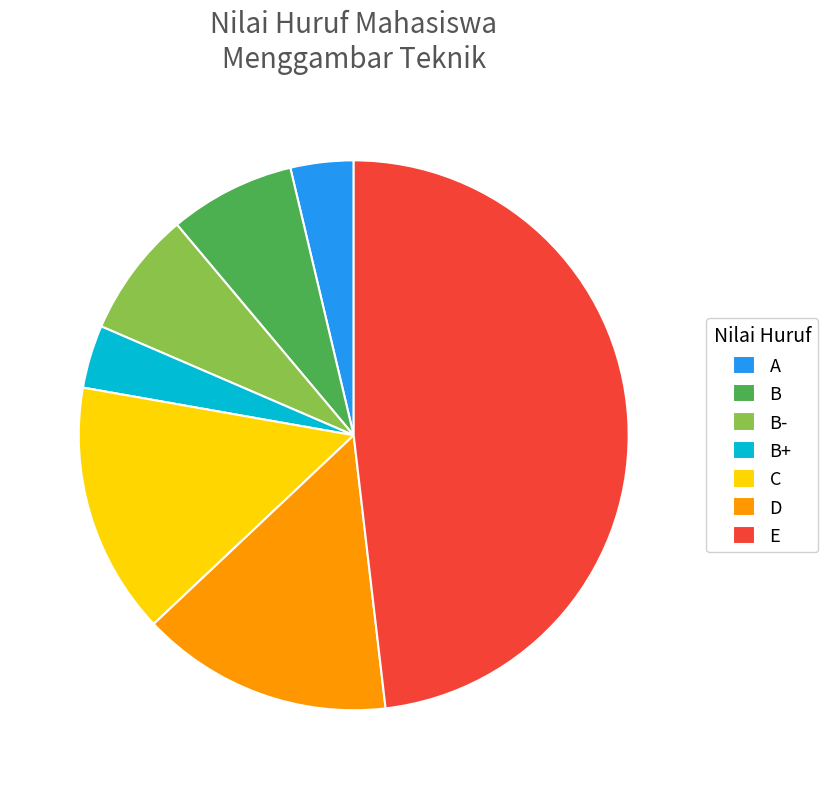

What is the ratio of the value at C to the value at B?

2.0